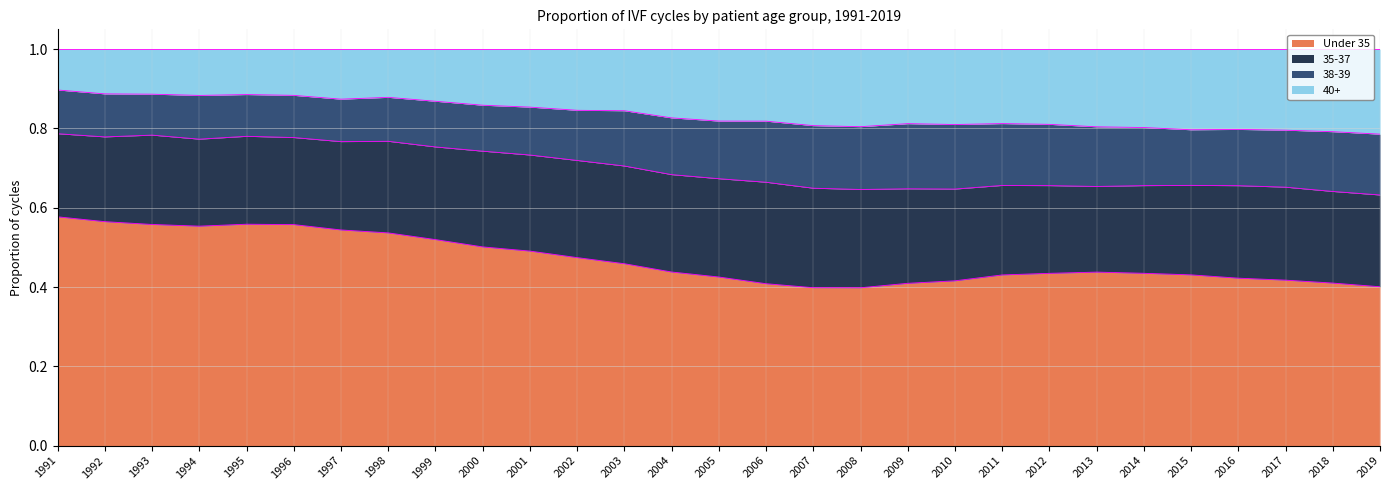

Where is the first local maximum for Under 35?

1995